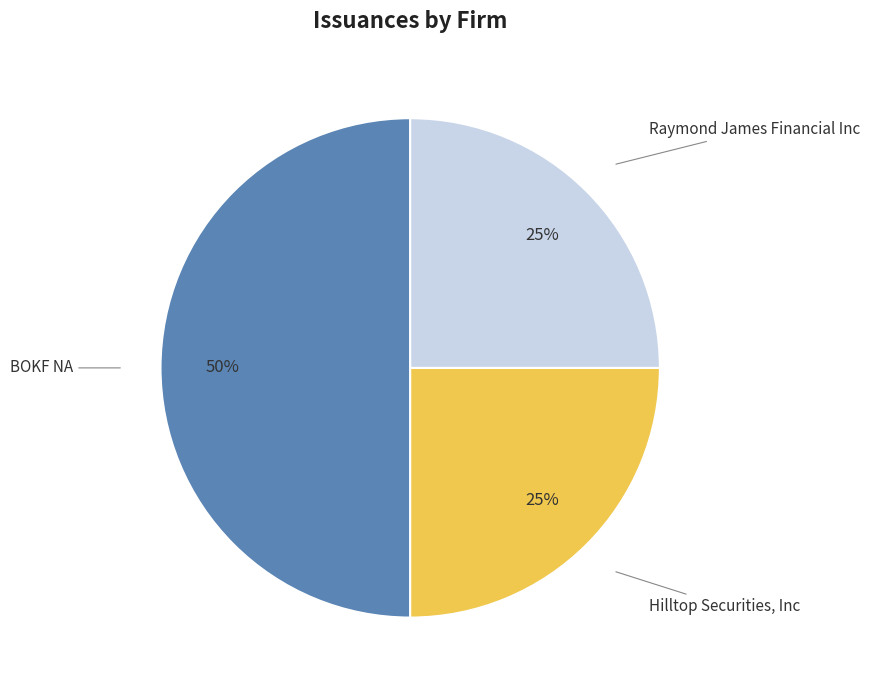

To the nearest percent, what is the average slice percentage?

33%